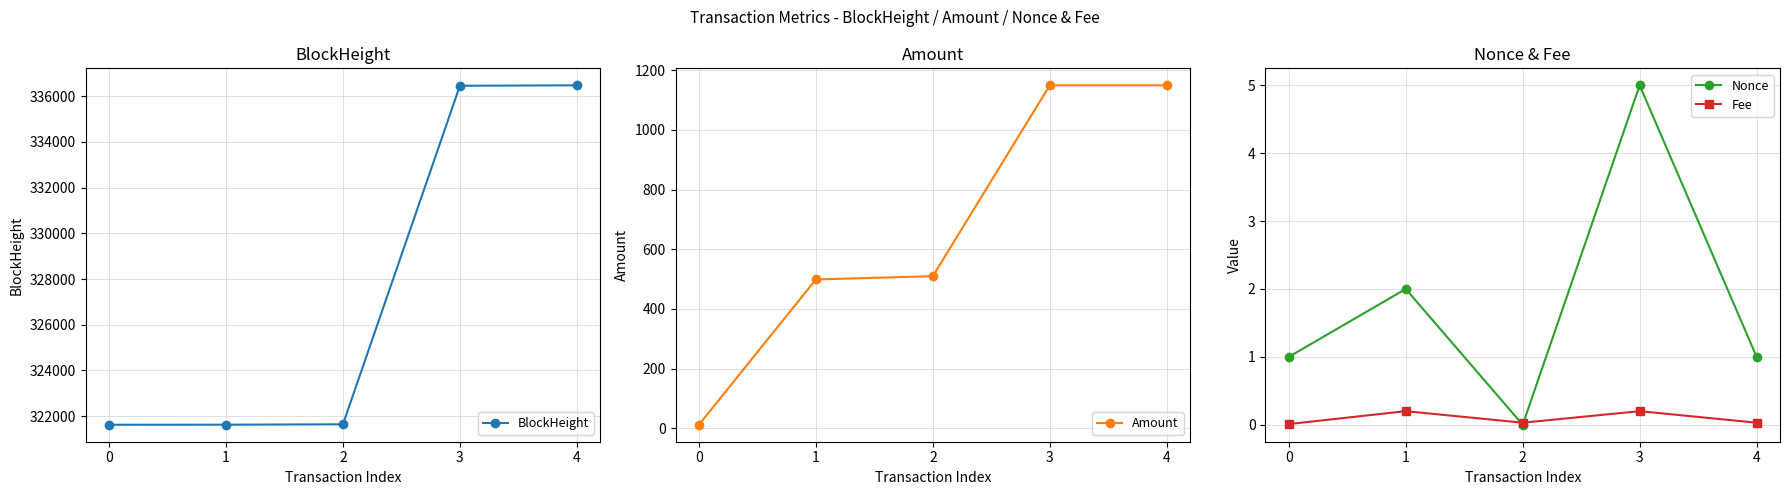

How many lines are shown in the chart?

4